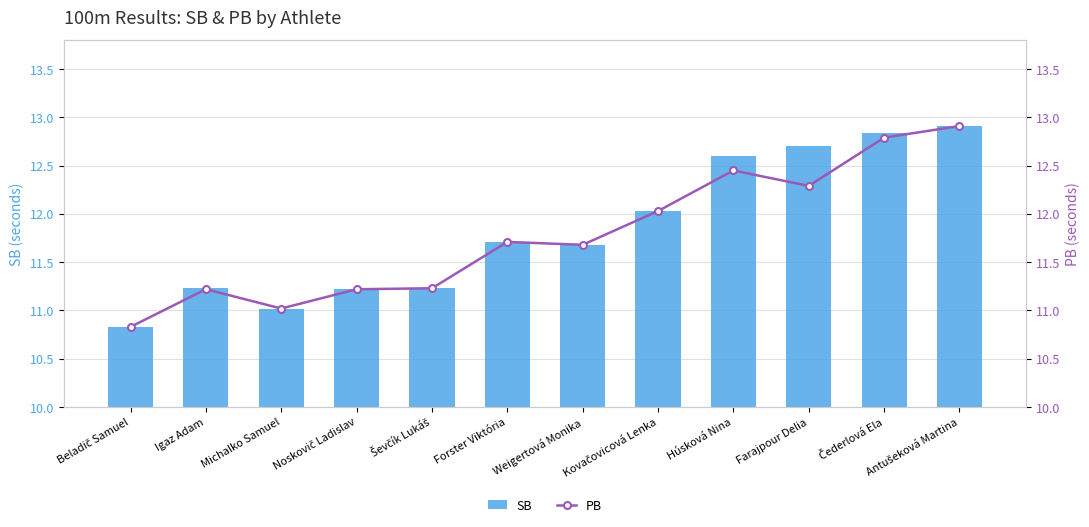

The value of SB at Čederlová Ela is 12.8. True or false?

True